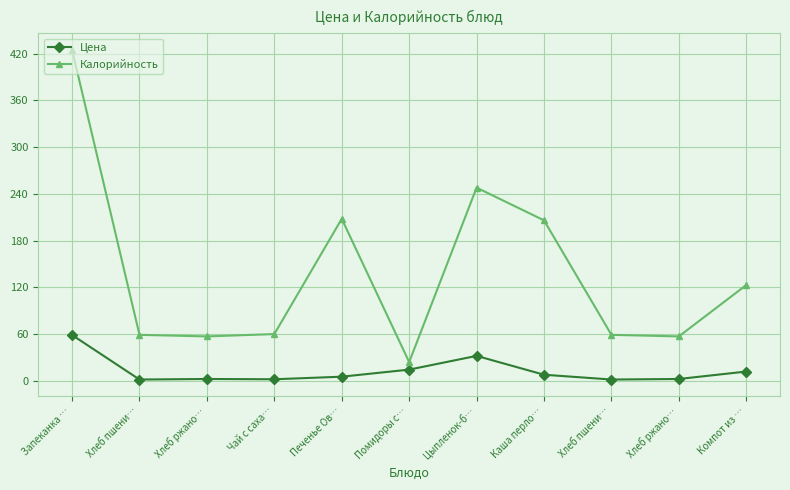

What is the sum of the Цена values at Хлеб пшени… and Чай с саха…?

3.6